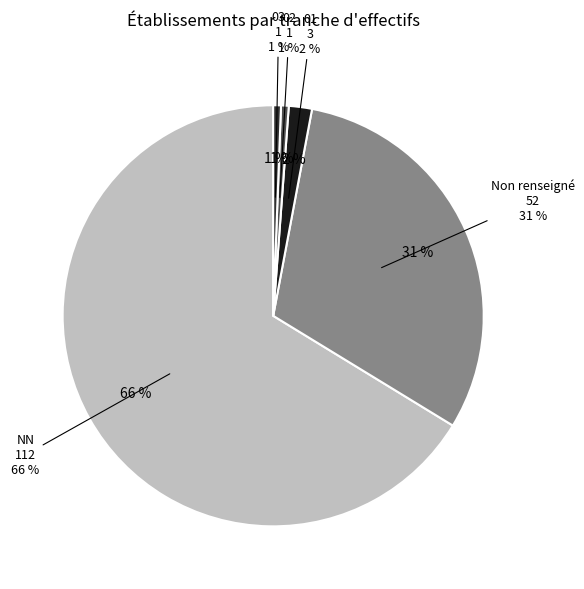

To the nearest percent, what percentage of the pie is NN?

66%